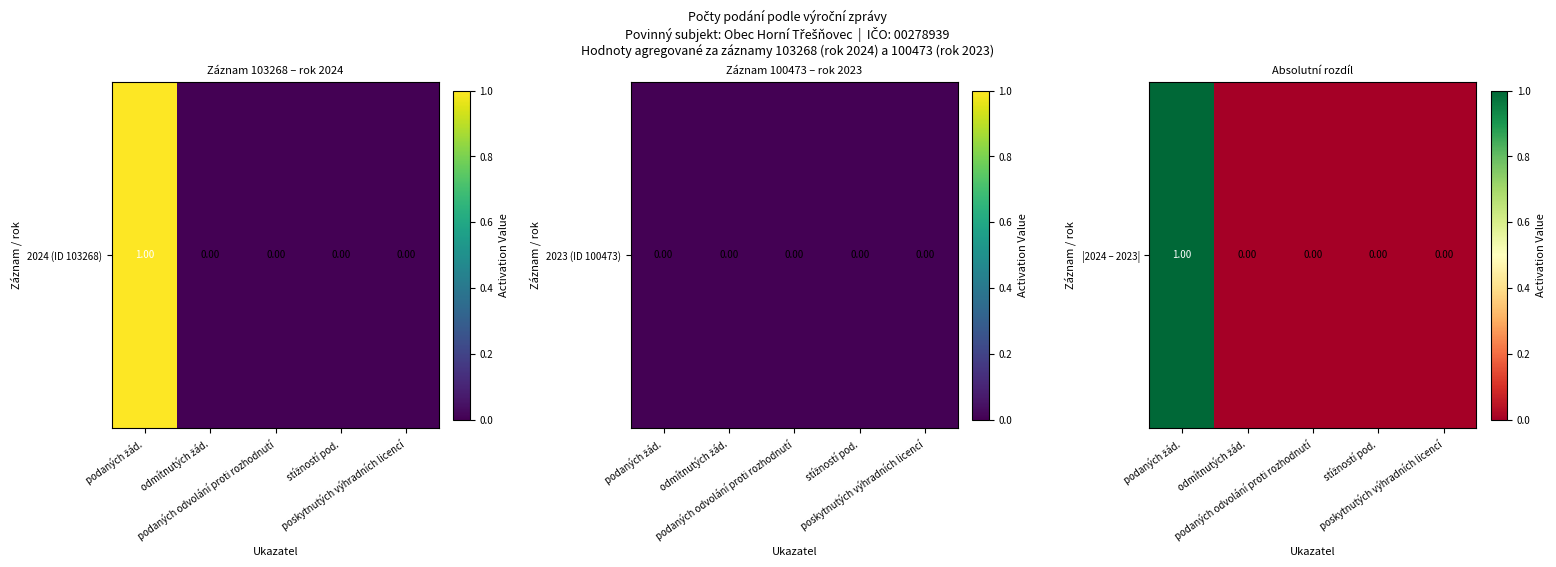

How many values are between 0 and 1?

5